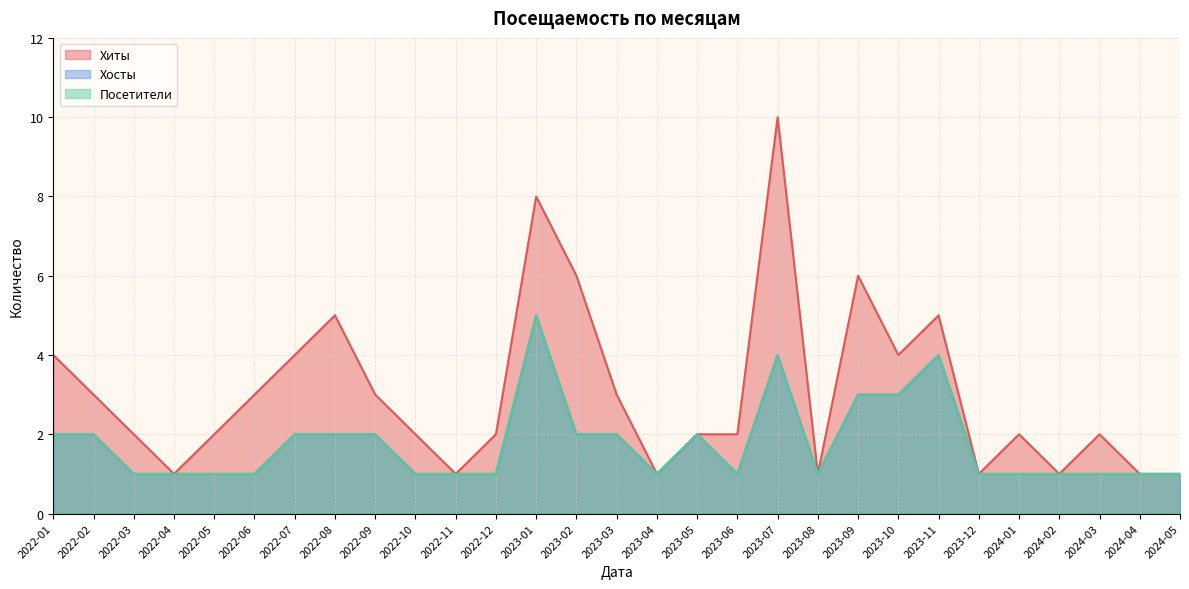

What position from the right is 2022-06?

24